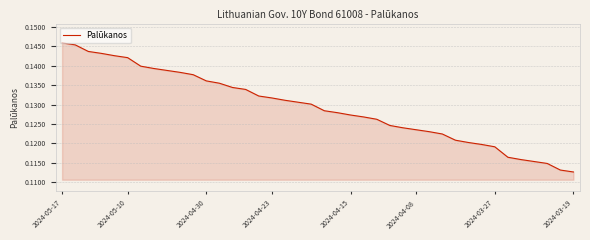

Does the chart have visible grid lines?

Yes